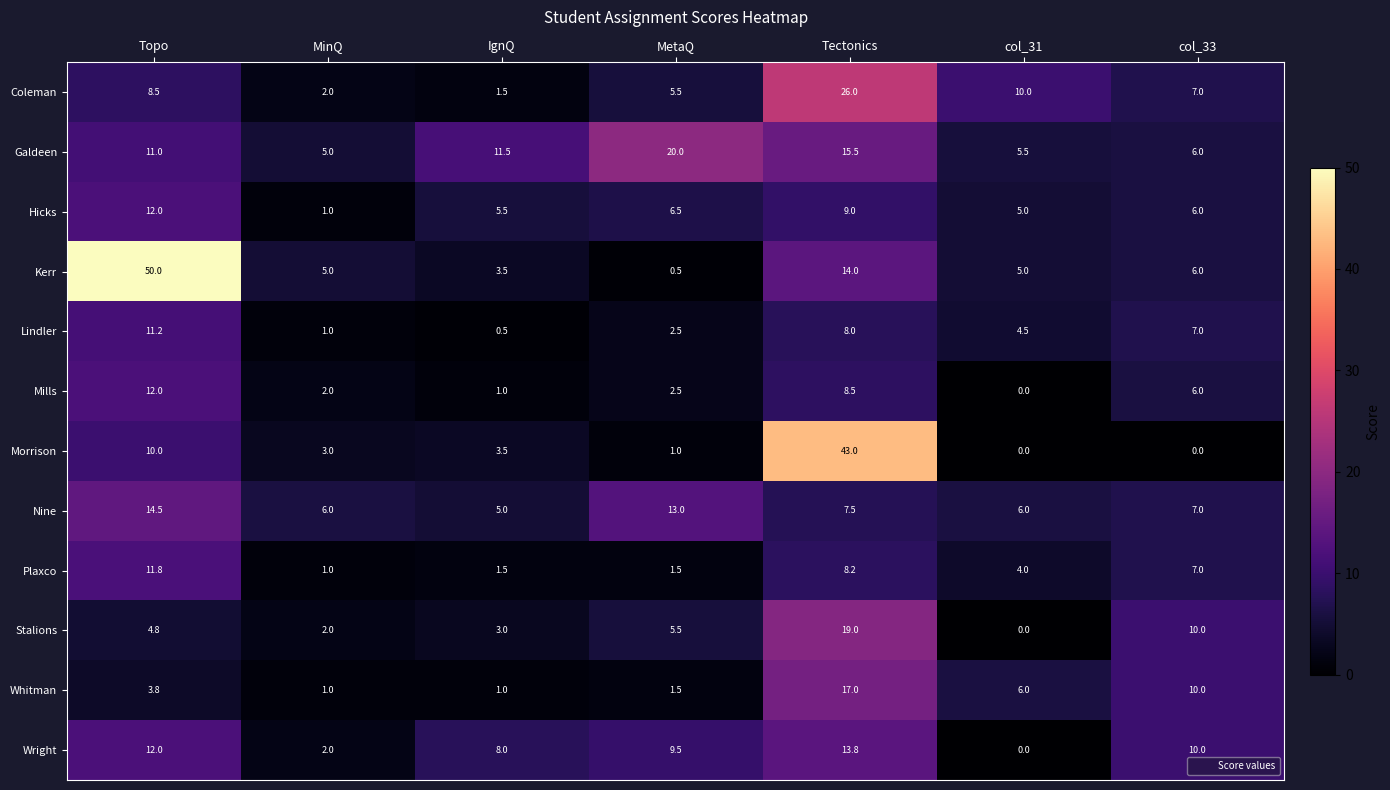

What is the minimum value for Whitman?

1.0